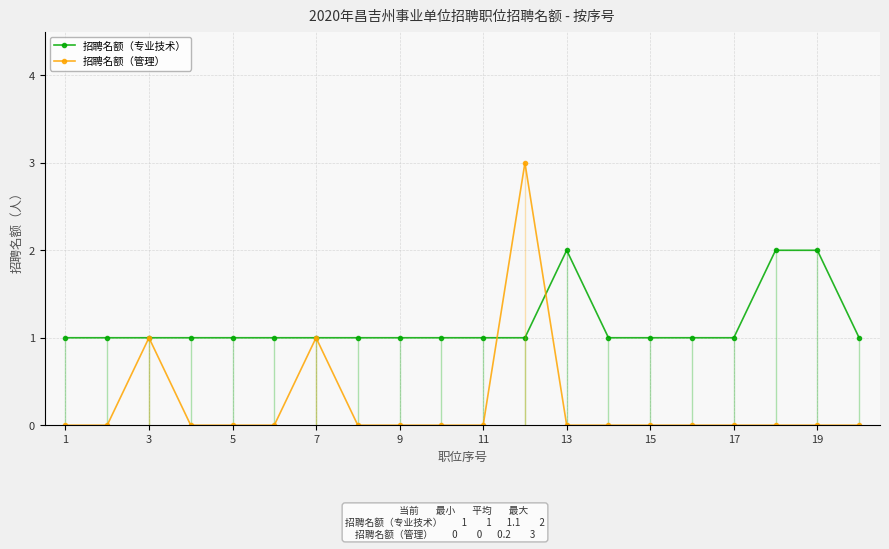

How many categories are shown in the chart?

20